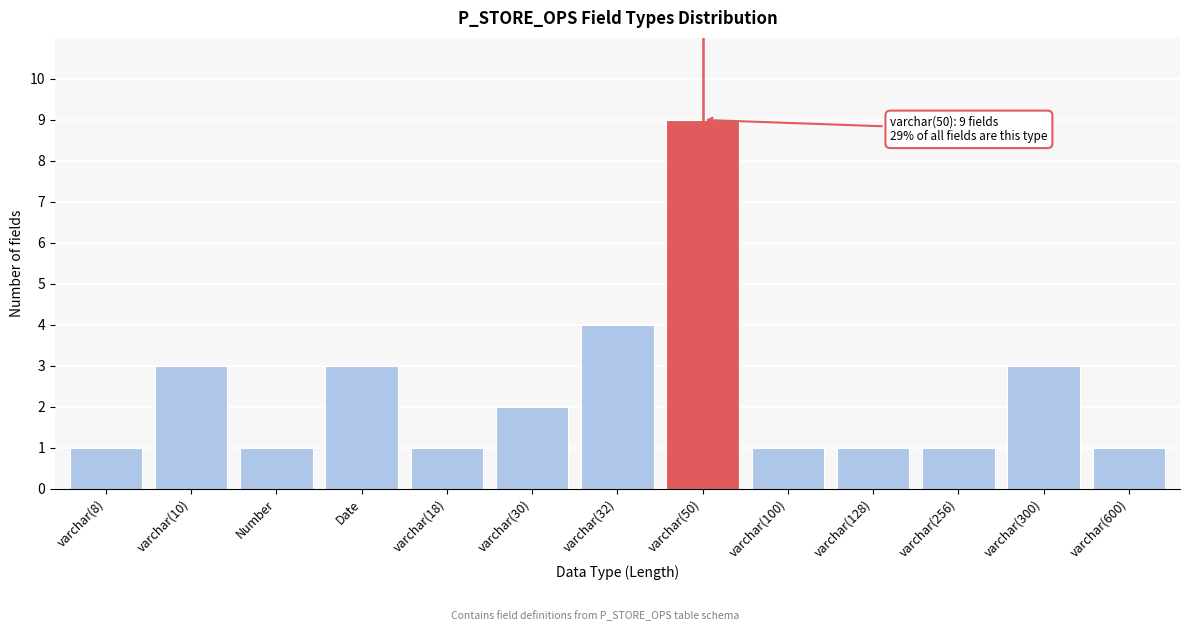

Reading right to left, transcribe all the data shown in this chart.

varchar(600)=1	varchar(300)=3	varchar(256)=1	varchar(128)=1	varchar(100)=1	varchar(50)=9	varchar(32)=4	varchar(30)=2	varchar(18)=1	Date=3	Number=1	varchar(10)=3	varchar(8)=1